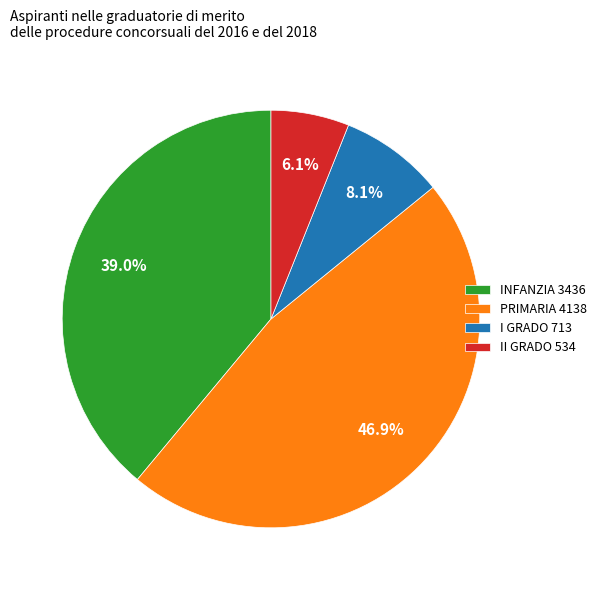

What portion of the pie excludes PRIMARIA 4138?

53.1%